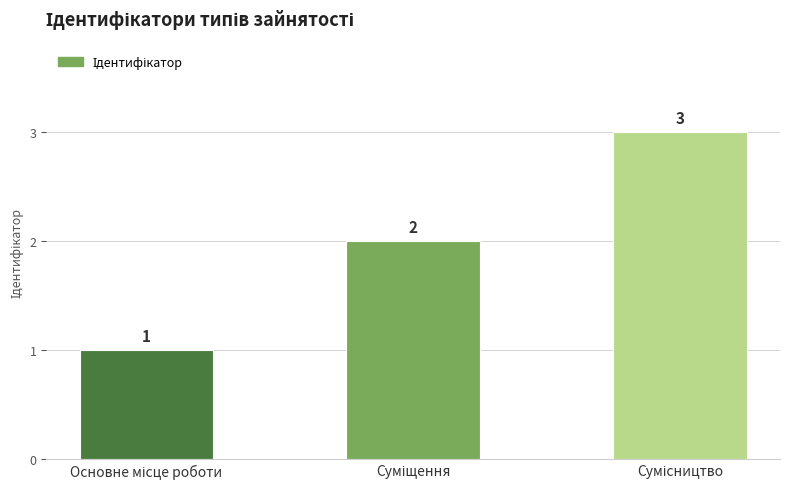

Are the bars horizontal?

No